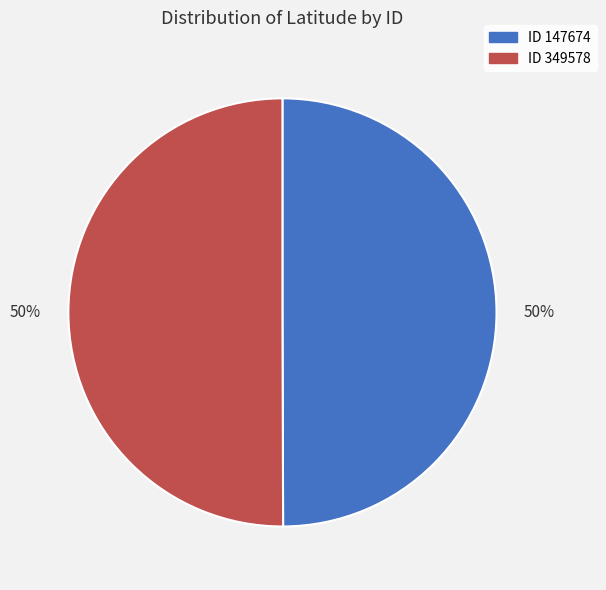

To the nearest percent, what is the average slice percentage?

50%